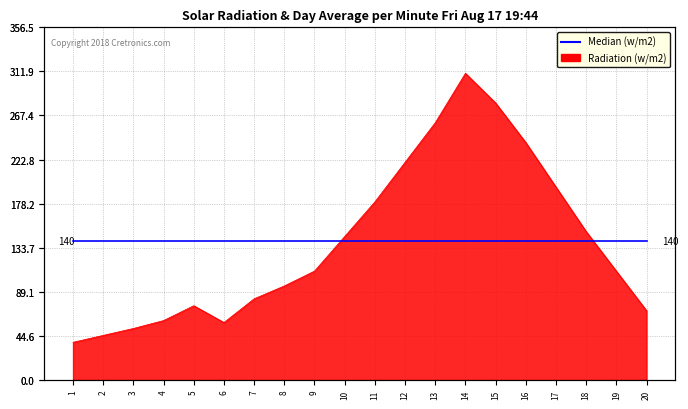

True or false: there are more than 1 points higher than both neighbors.

True